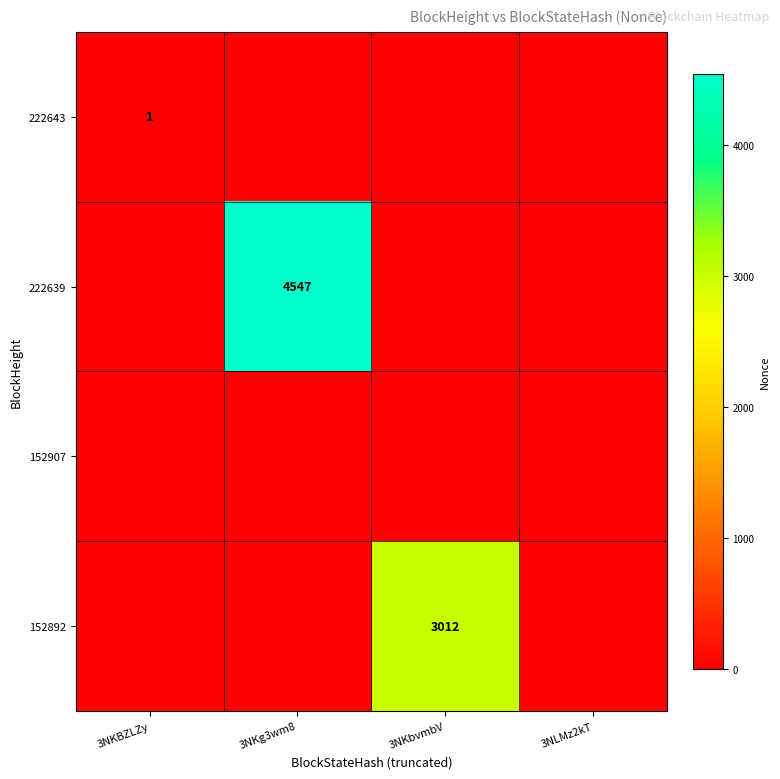

Between 3NKBZLZy and 3NKg3wm8, which is larger?

3NKBZLZy